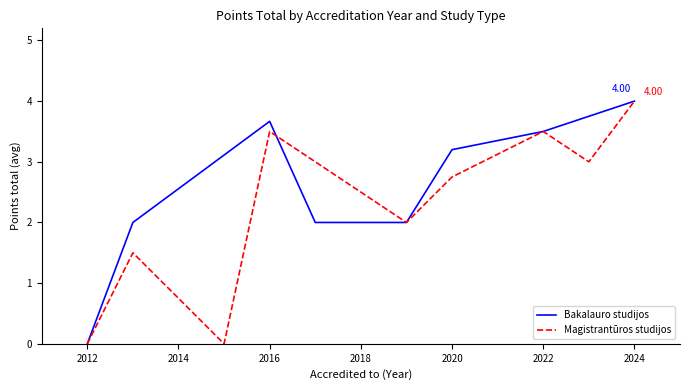

What is the value of the Bakalauro studijos point at the 11th from the left?

4